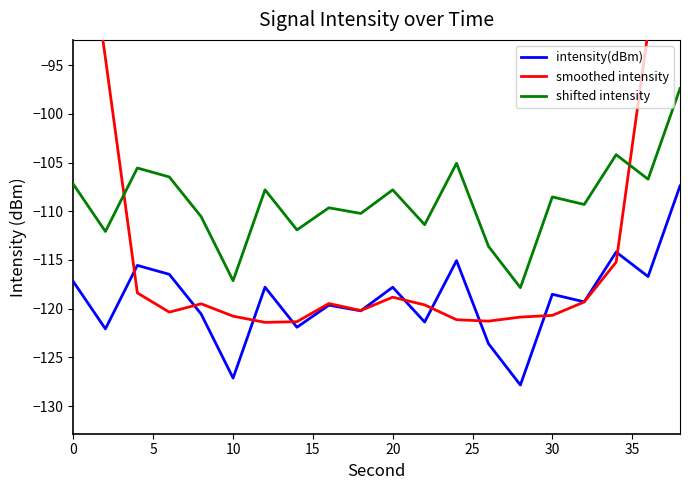

True or false: shifted intensity and intensity(dBm) cross at least once.

False